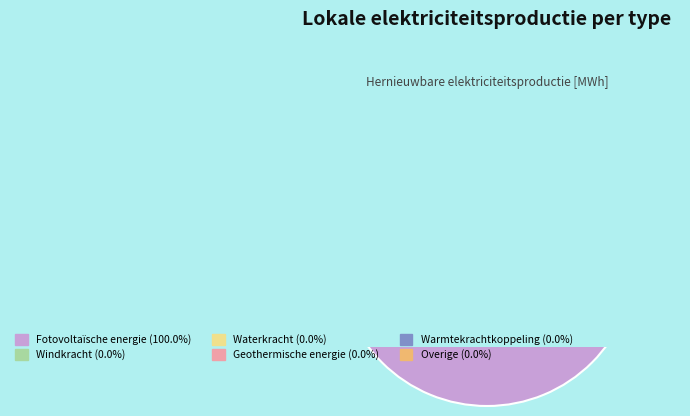

Which has a higher value, Windkracht or Waterkracht?

Windkracht